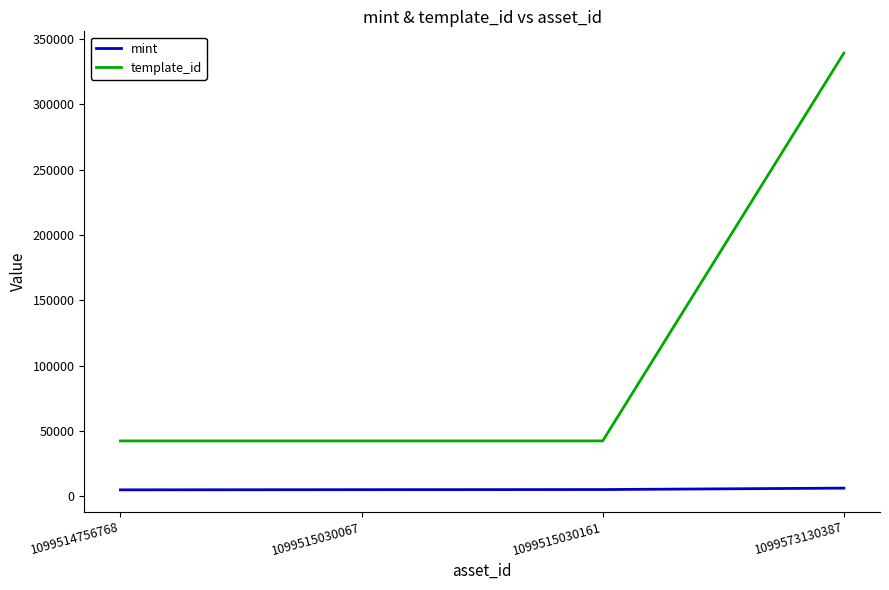

What is the total value across all series at 1099515030161?

47606